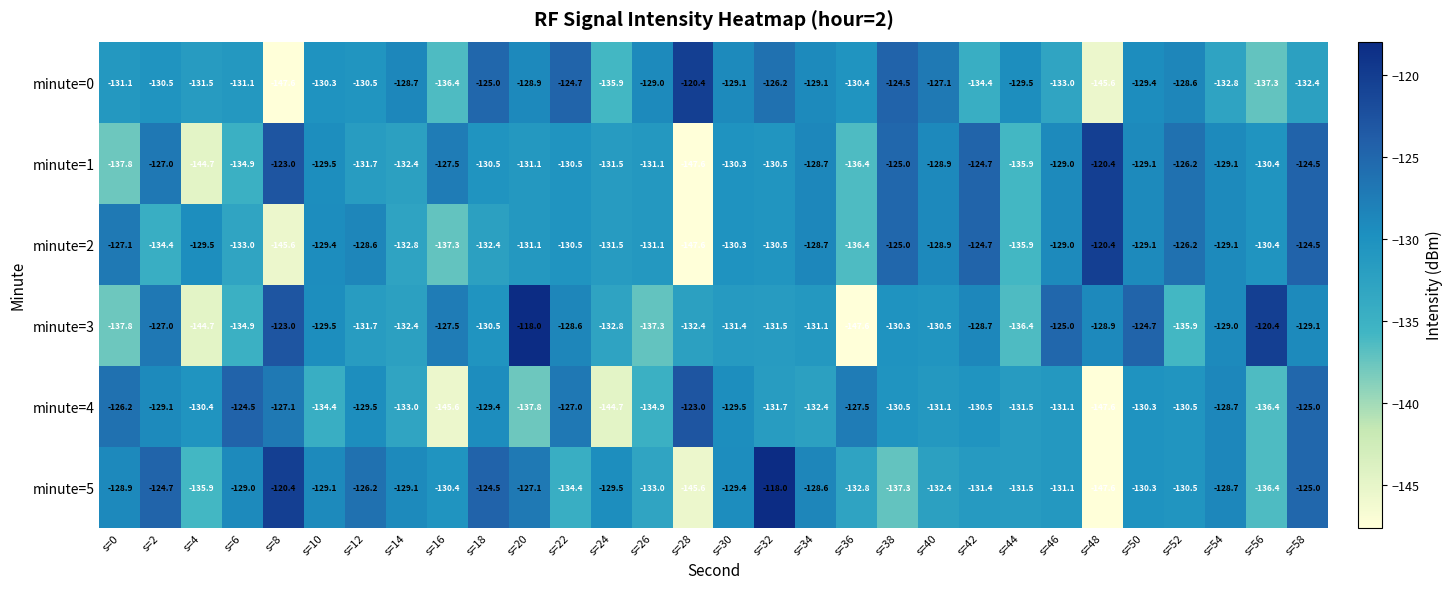

What is the maximum value for minute=2?

-120.4